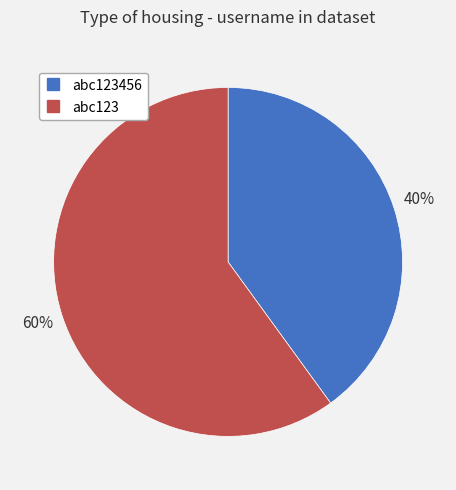

To the nearest percent, what is the difference between the largest and smallest slice percentages?

20%